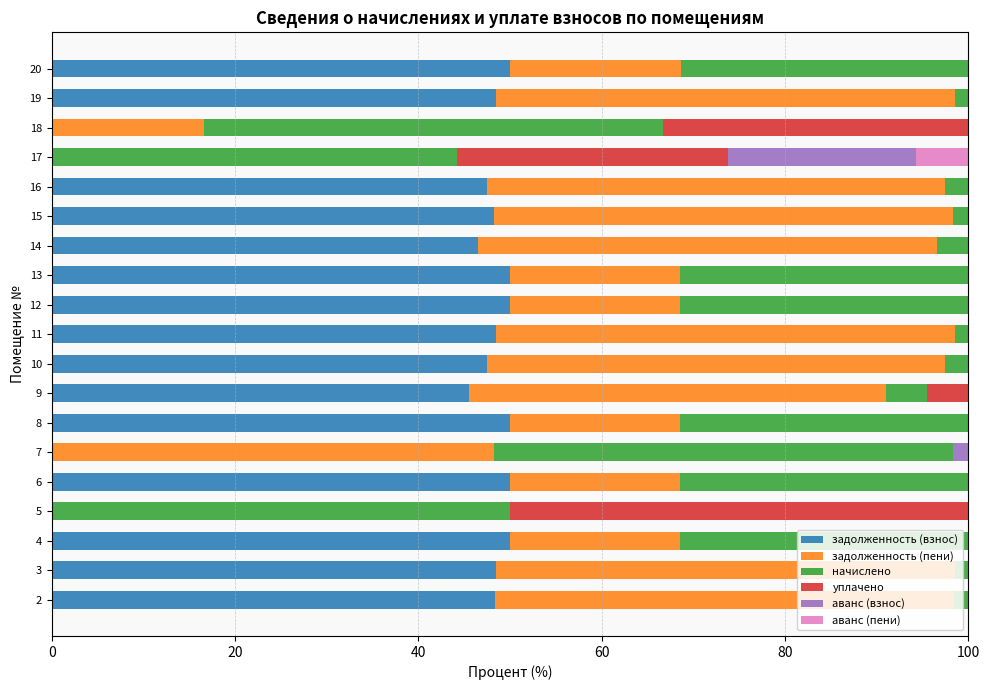

What is the total value across all series at 10?

100.0